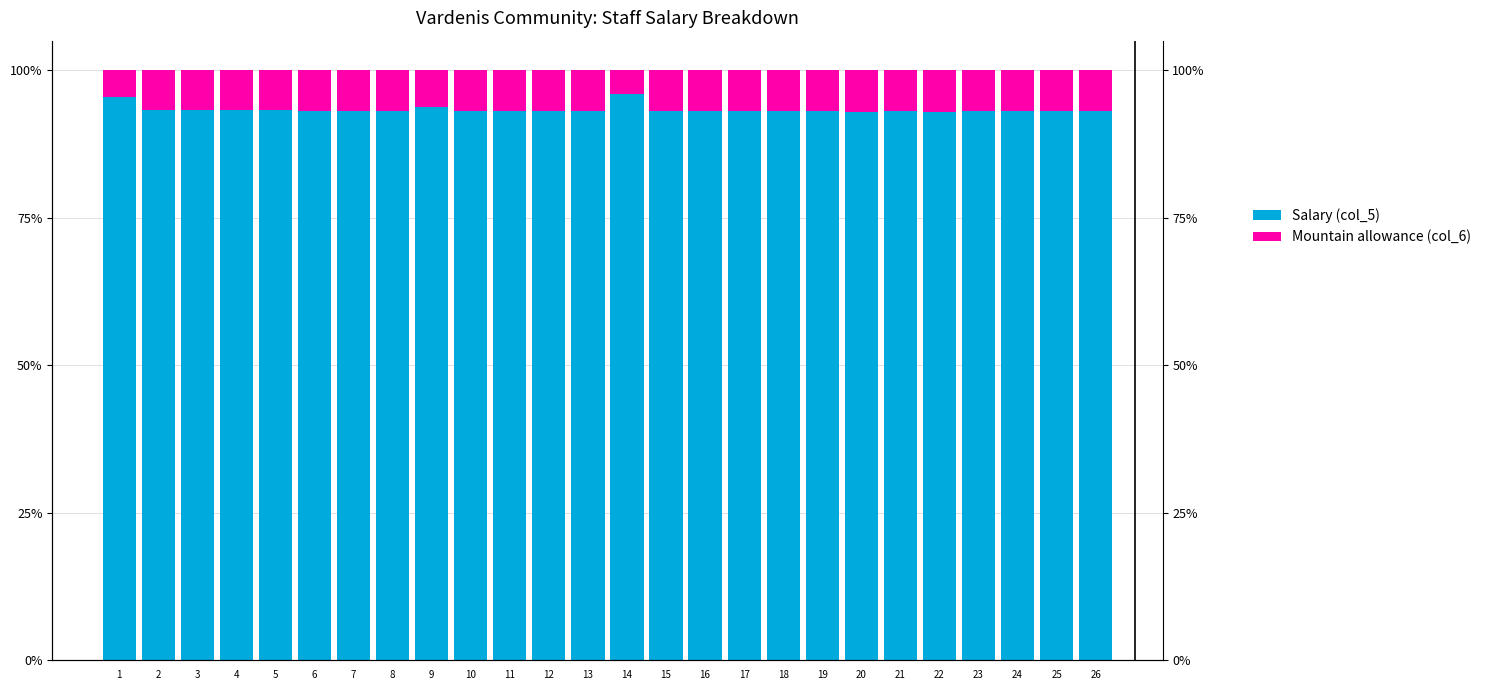

What is the value of the Mountain allowance (col_6) bar at the 24th from the left?

0.1